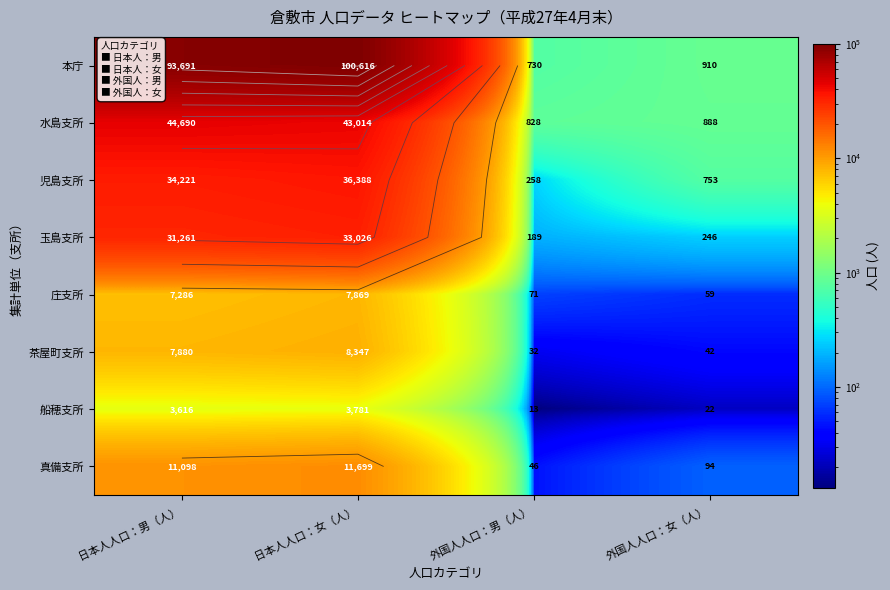

What is the greatest value displayed?

100616